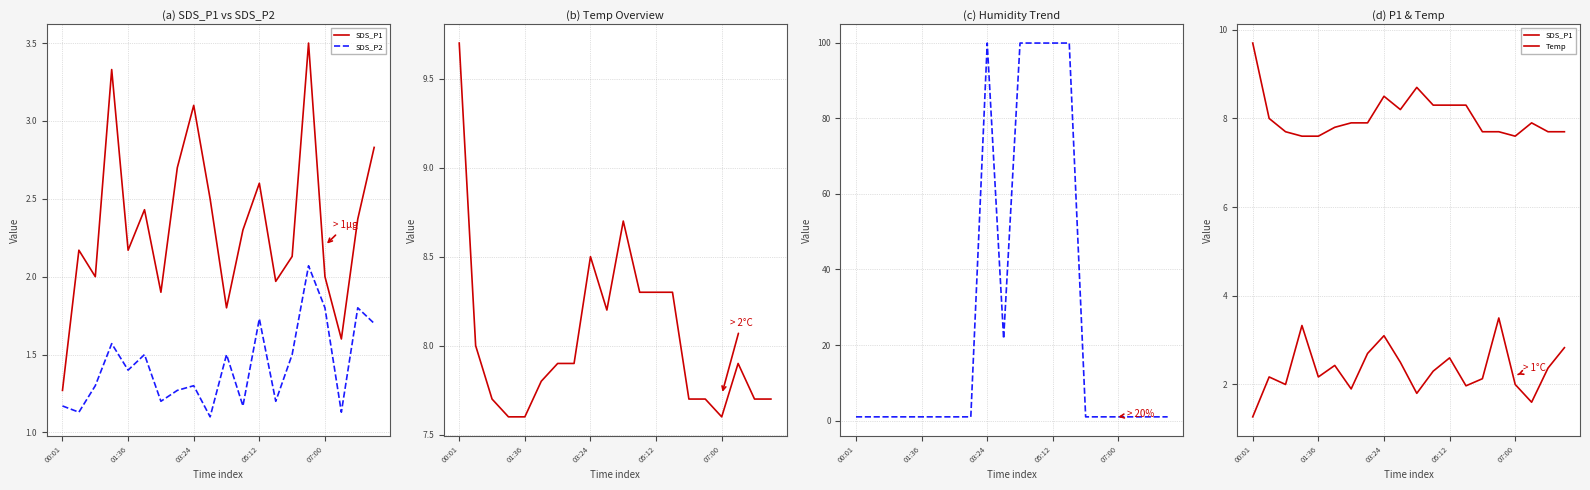

Which series changed the most between 5 and 7?

SDS_P1